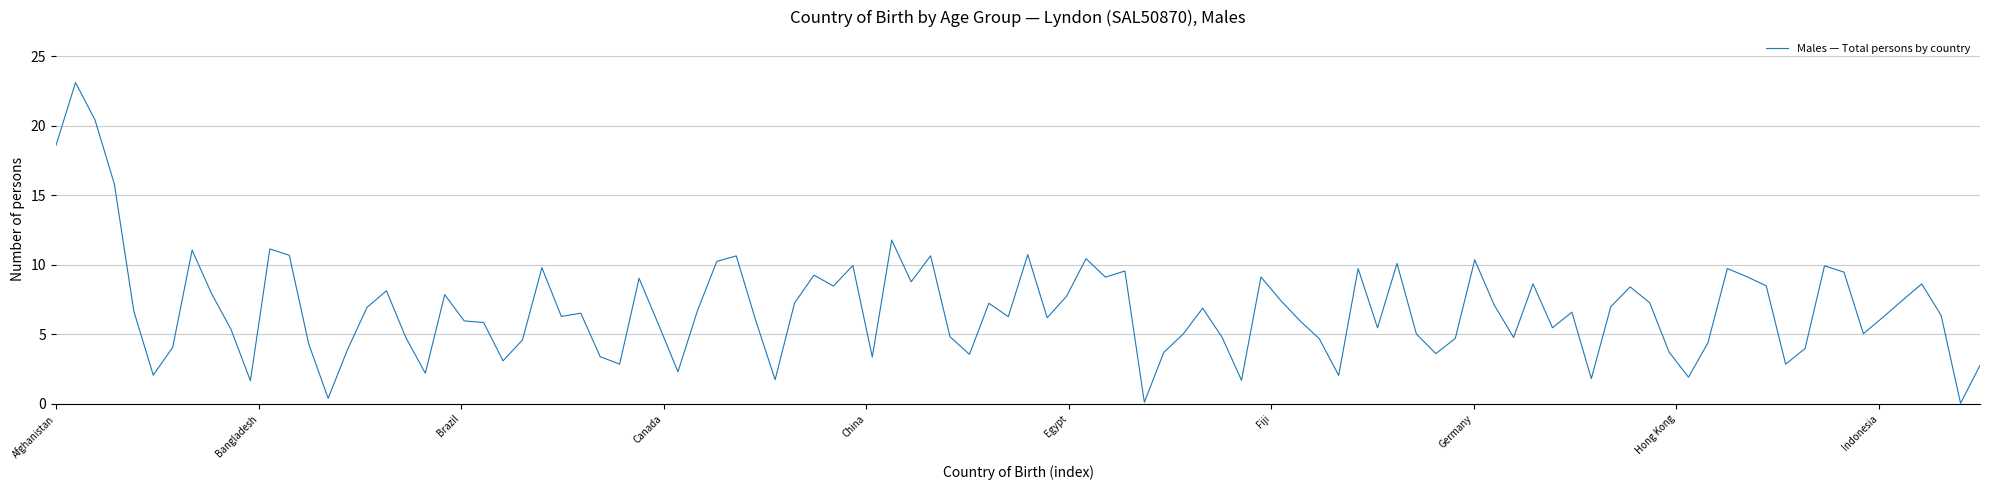

What is the difference between the second highest and second lowest values?

20.3